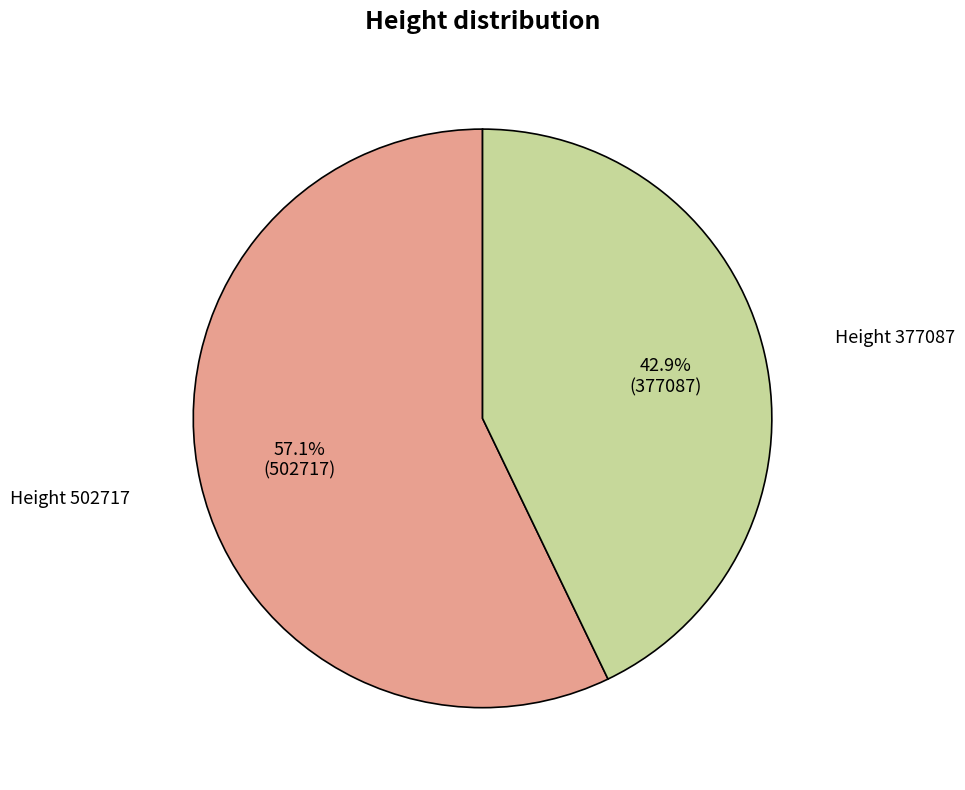

Is there any slice that represents more than half of the pie?

Yes